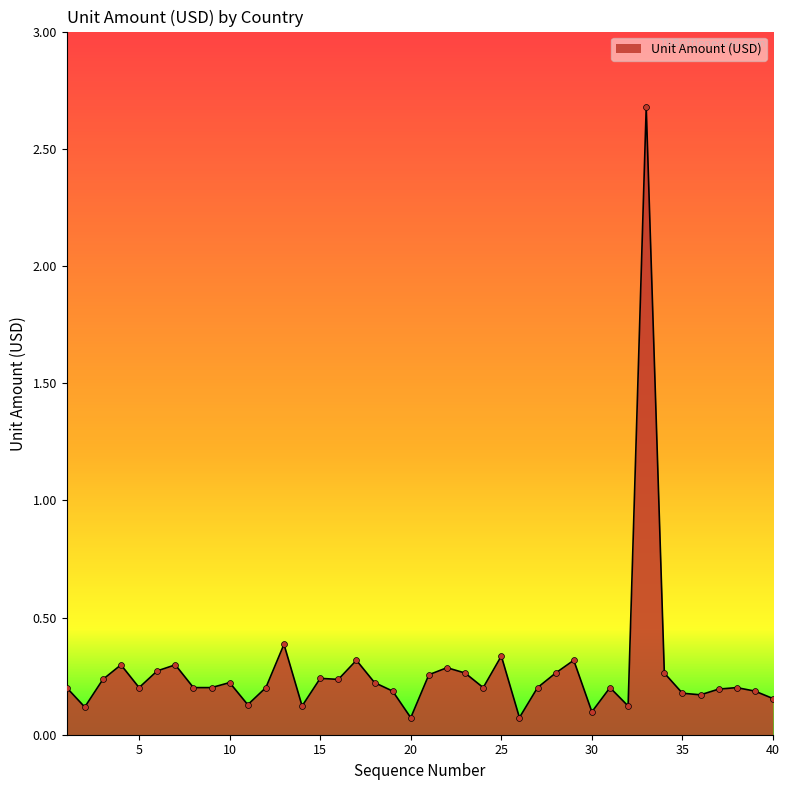

What is the difference between the maximum and minimum values?

2.6